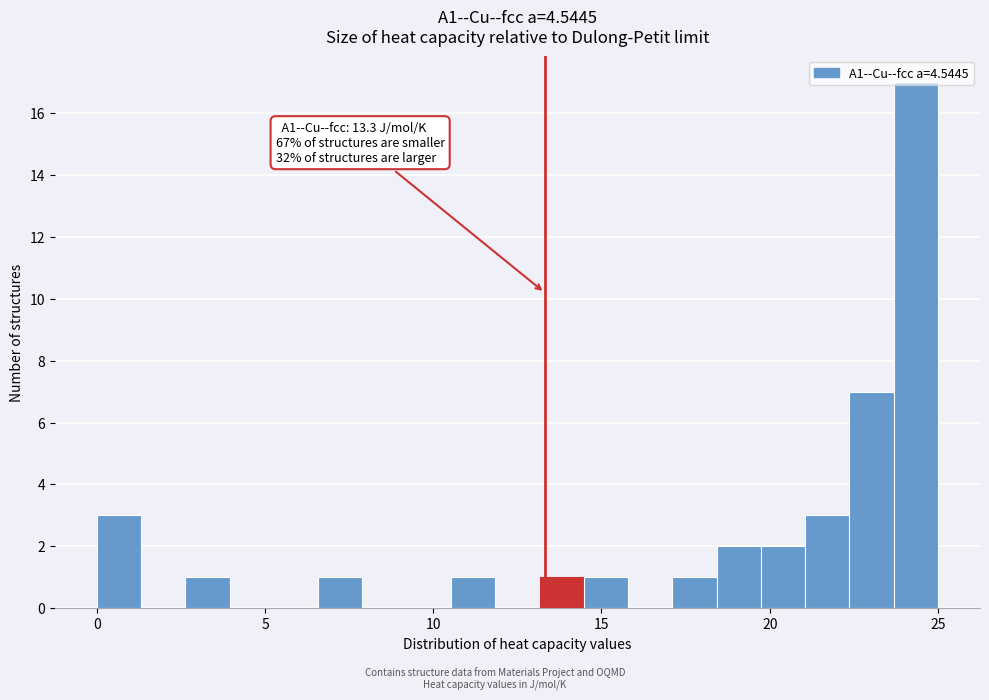

Read against the x-axis, roughly where is the centre of the tallest bar?

24.5